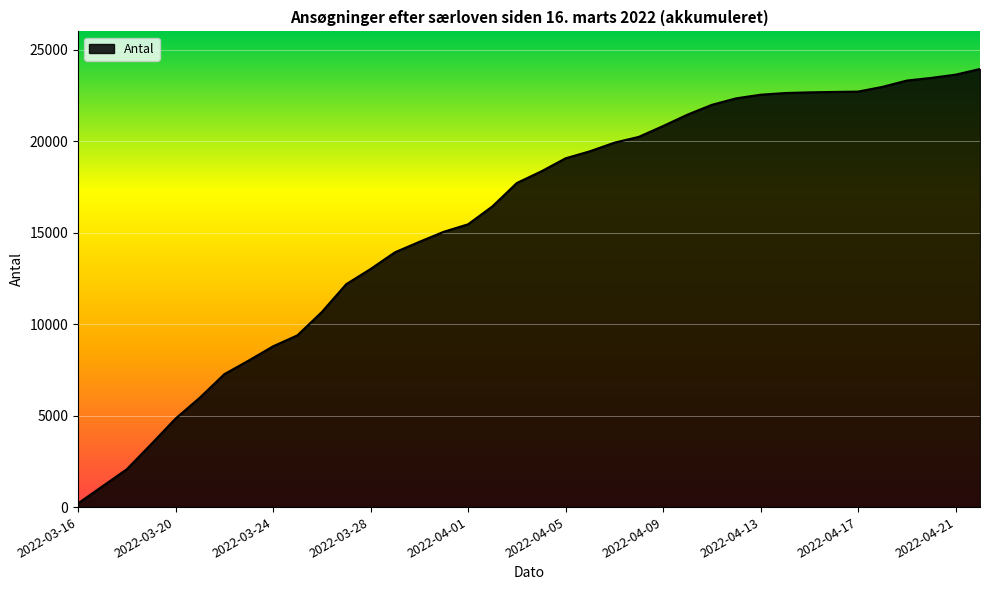

What is the greatest value displayed?

23946